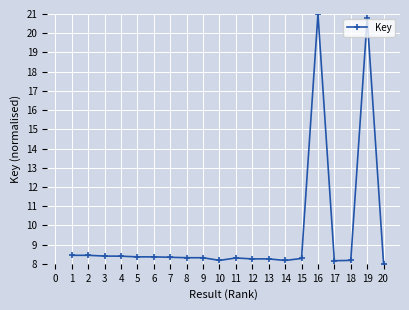

What is the ratio of the value at 14 to the value at 13?

1.0